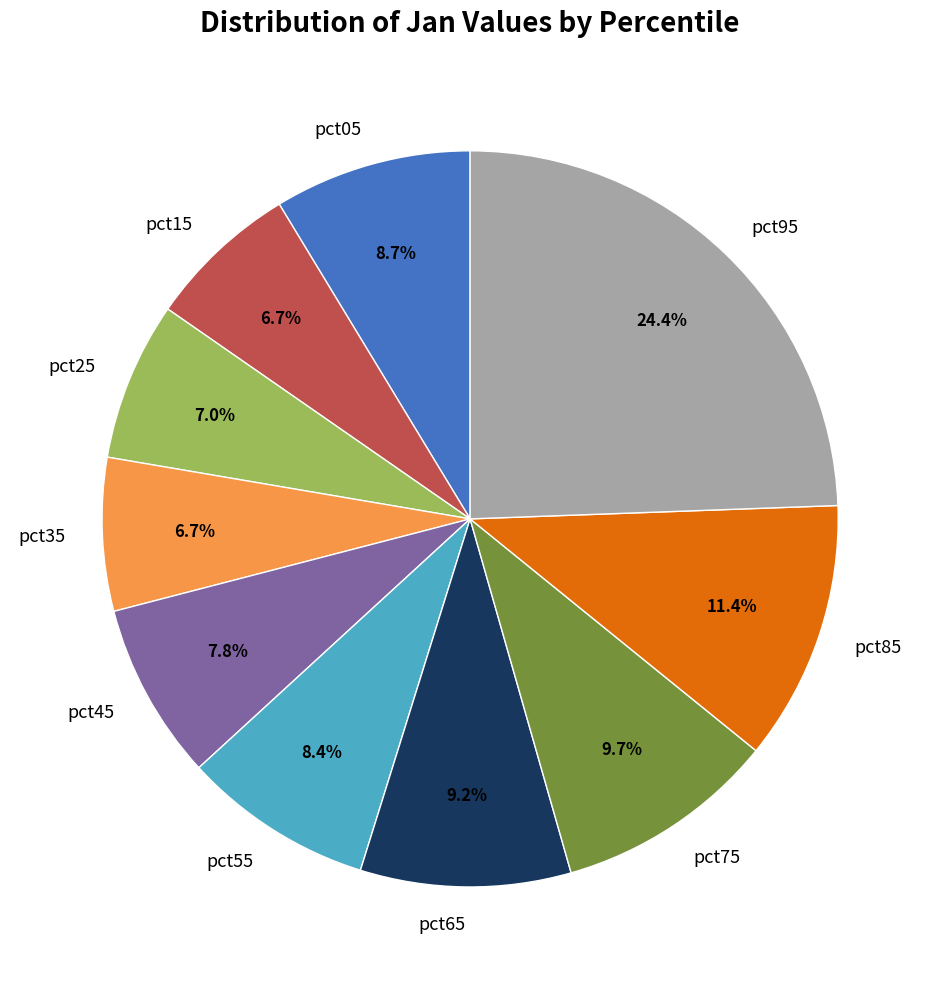

What percentage is the pct65 slice, to the nearest percent?

9%